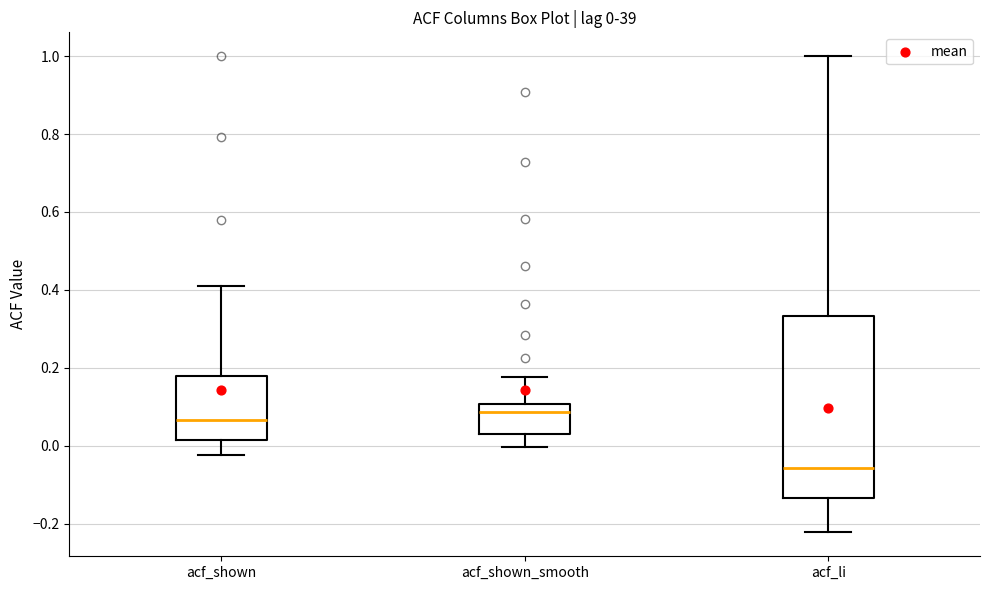

Which box is the tallest, from its lower edge to its upper edge?

acf_li